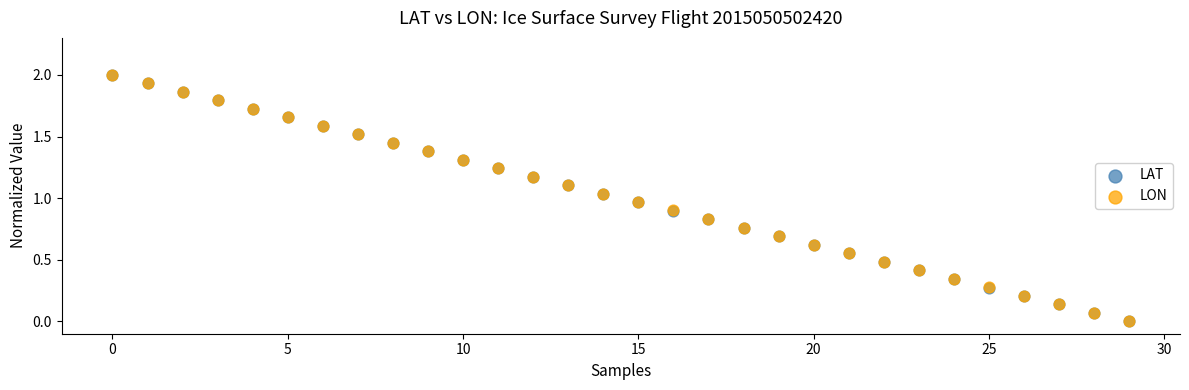

What are all the series names shown in the legend?

LAT, LON